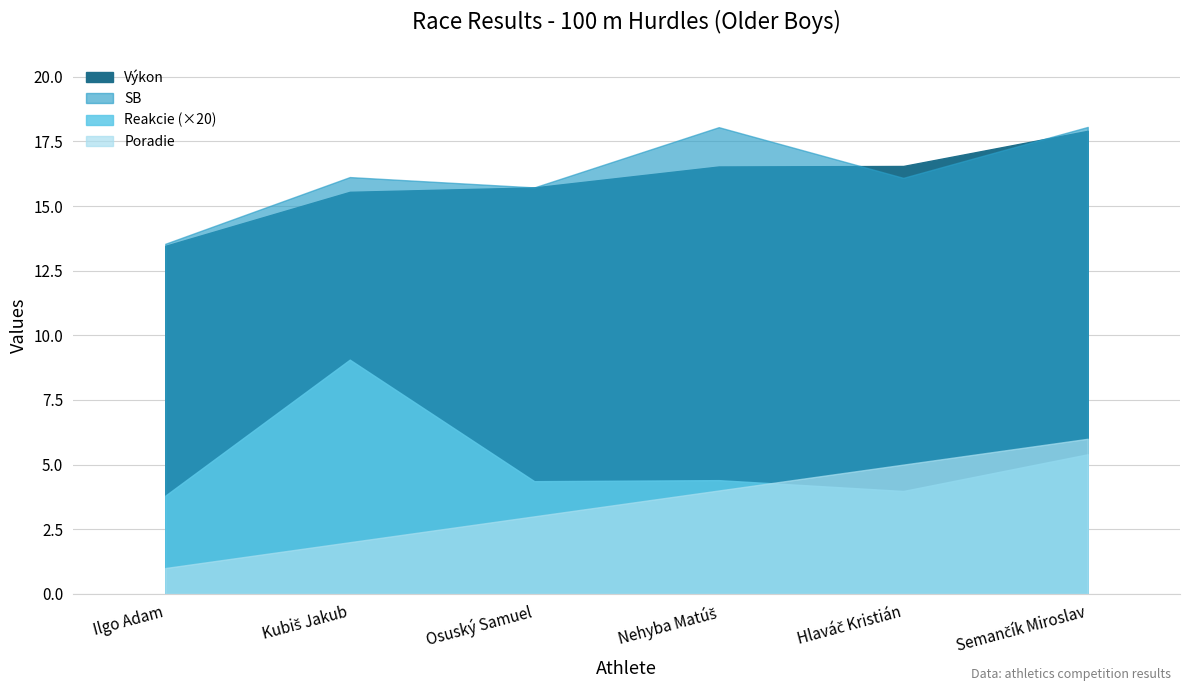

True or false: Reakcie and Výkon cross at least once.

False